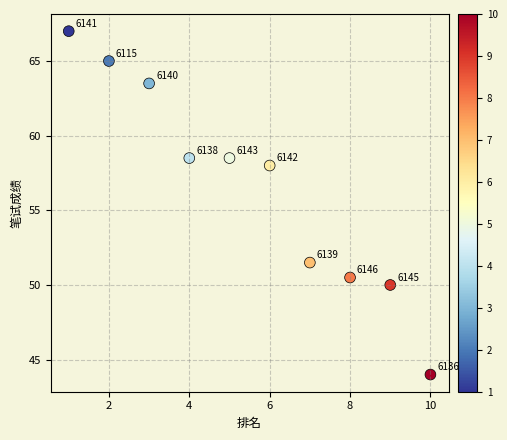

What is the range of Y values (max minus min)?

23.0